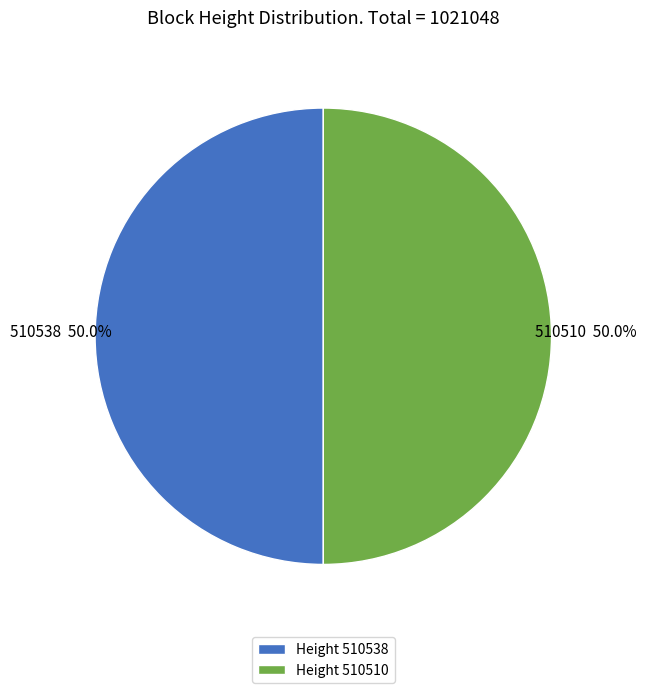

To the nearest percent, what is the combined percentage of 510510 and 510538?

100%